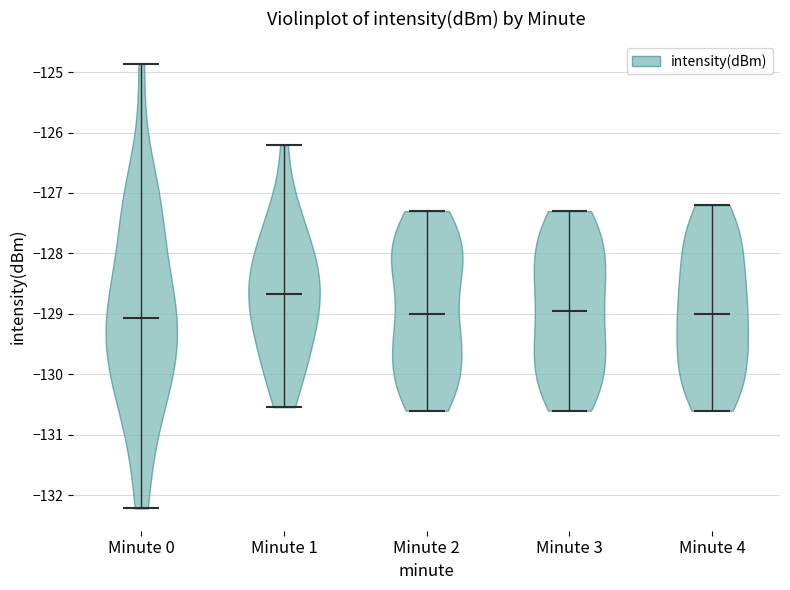

What is the highest point the violin for Minute 1 reaches on the y-axis? The values are not printed on the chart, so give them approximately, as read against the axis.

-126.2